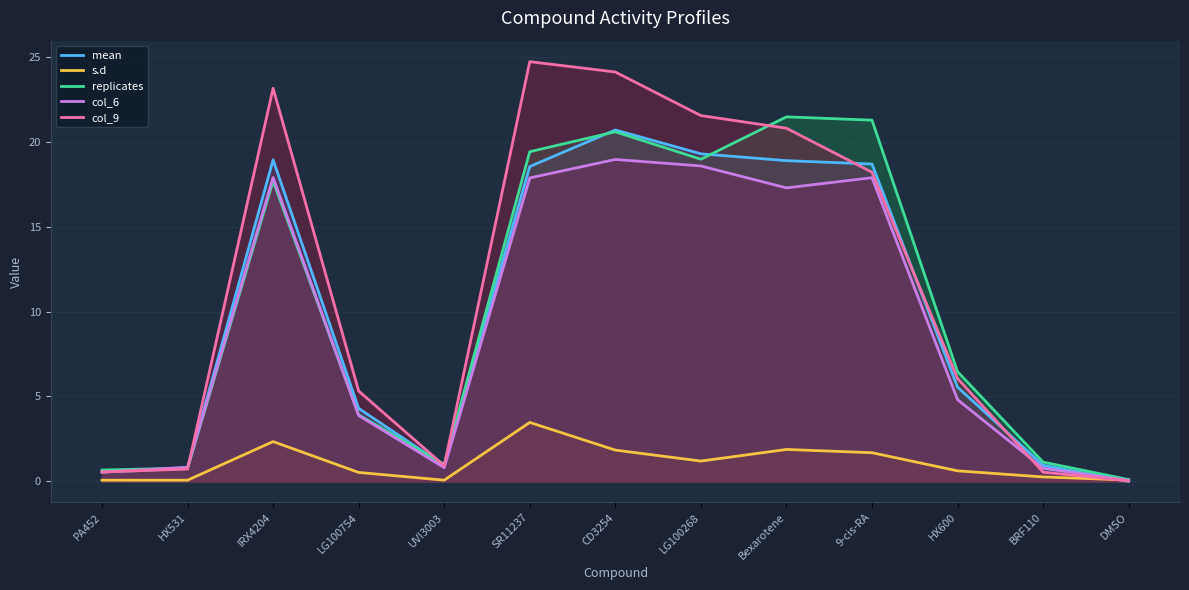

What are all the series names shown in the legend?

mean, s.d, replicates, col_6, col_9